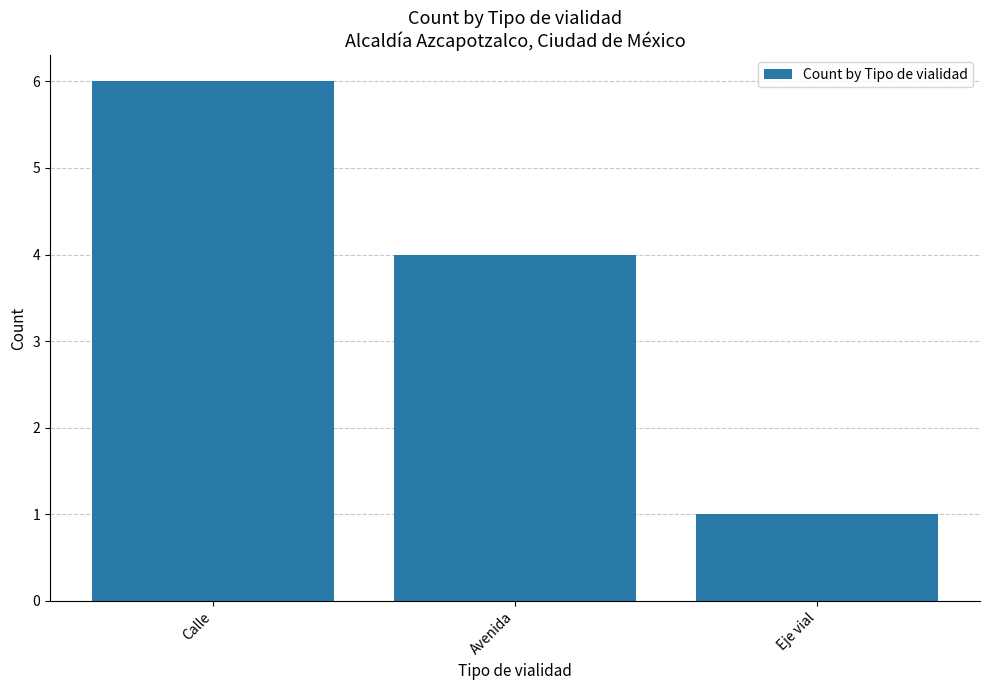

Which category has the lowest value across all series?

Eje vial